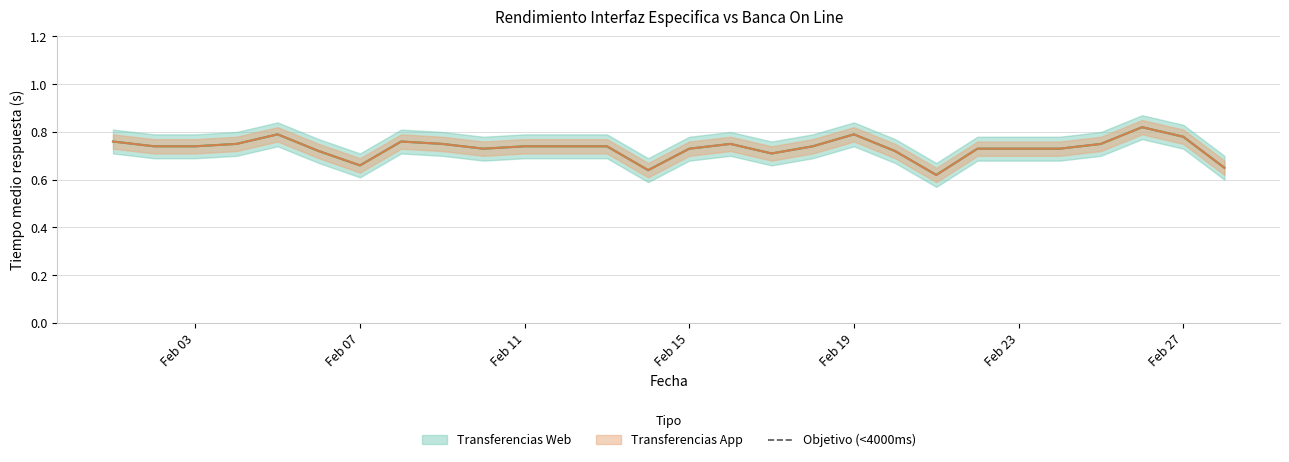

How many lines are shown in the chart?

2